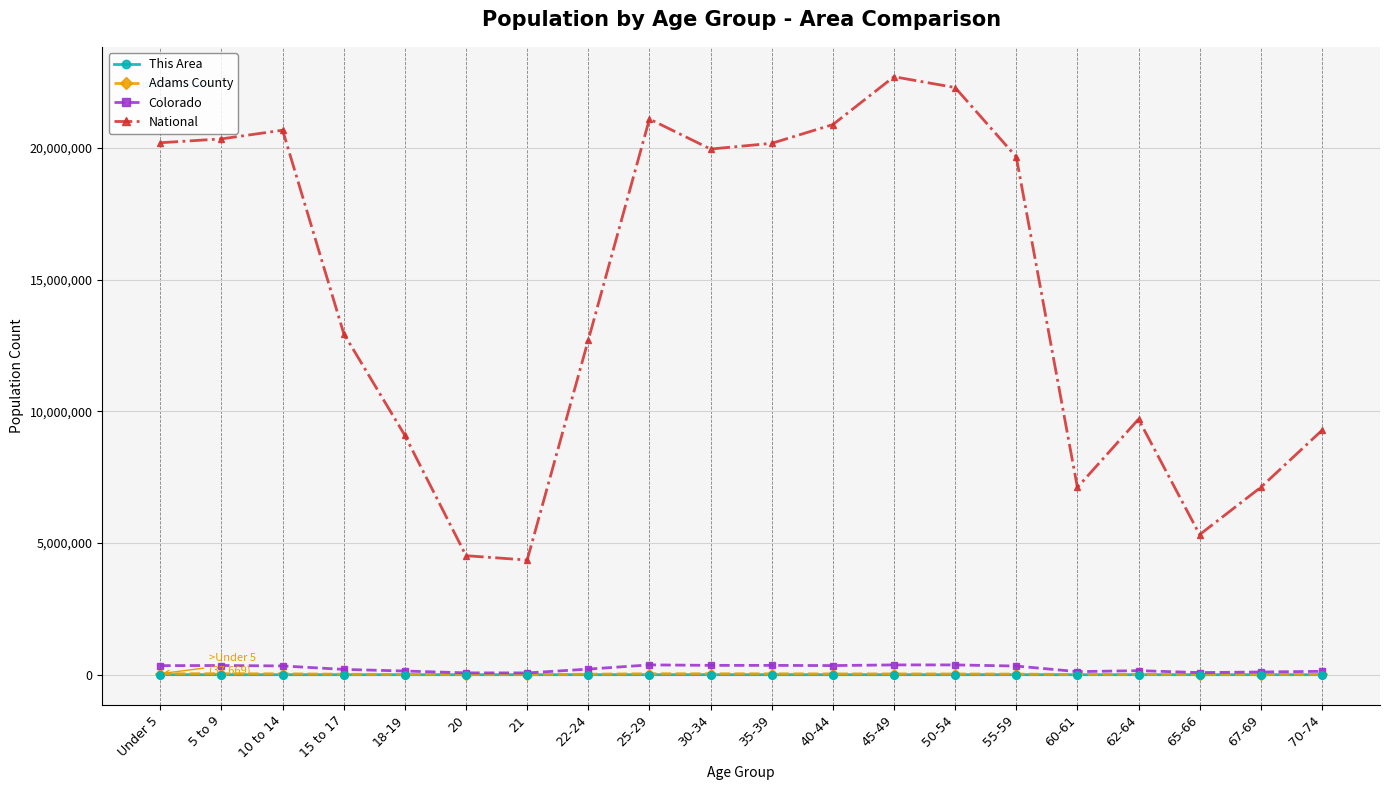

At how many categories does at least one series exceed 17978798?

10